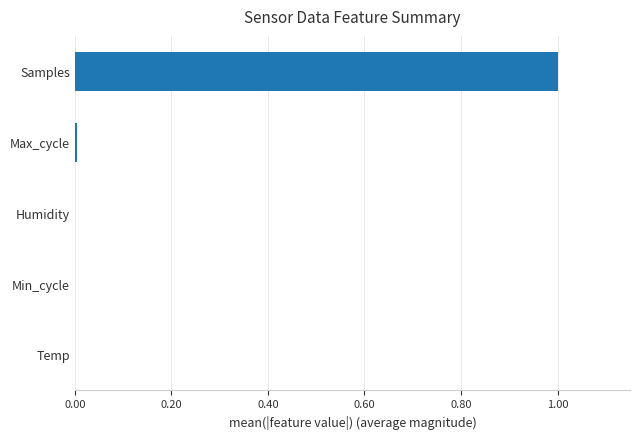

What is the sum of all values?

1.0